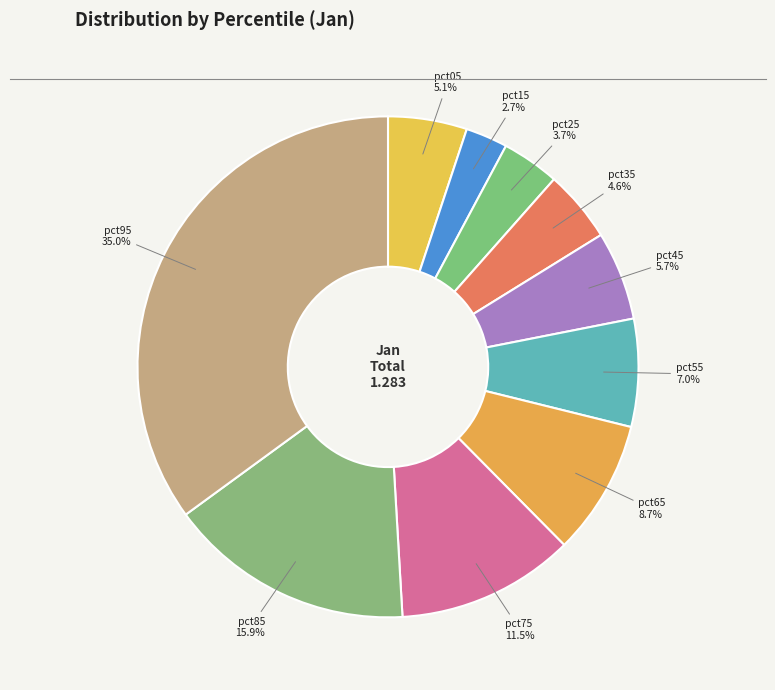

Count the number of slices in the pie.

10